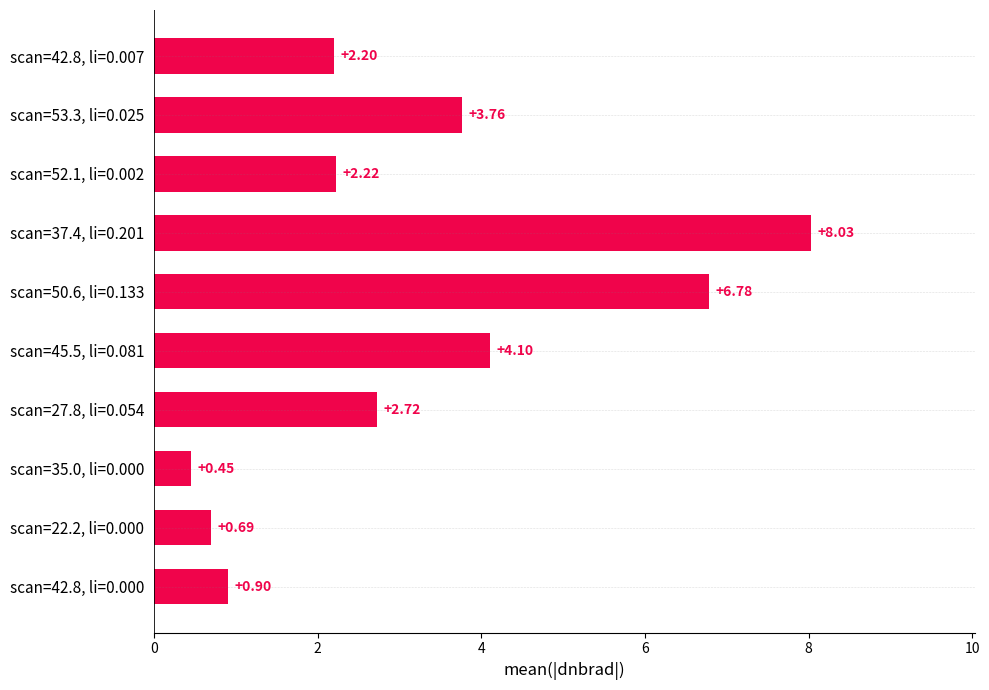

What is the change in value from scan=53.3, li=0.025 to scan=35.0, li=0.000?

-3.3